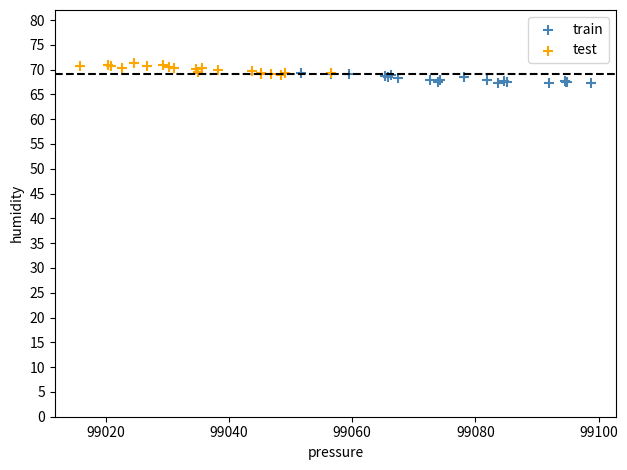

Which series contains the lowest Y value?

train